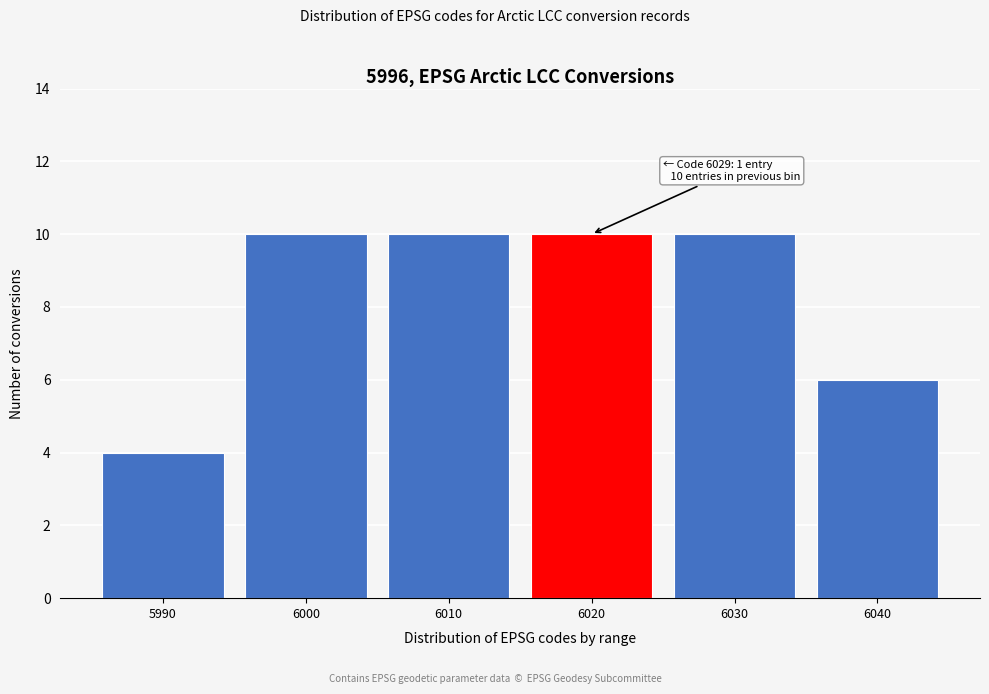

Reading left to right, extract all data points from this chart.

5990=4	6000=10	6010=10	6020=10	6030=10	6040=6